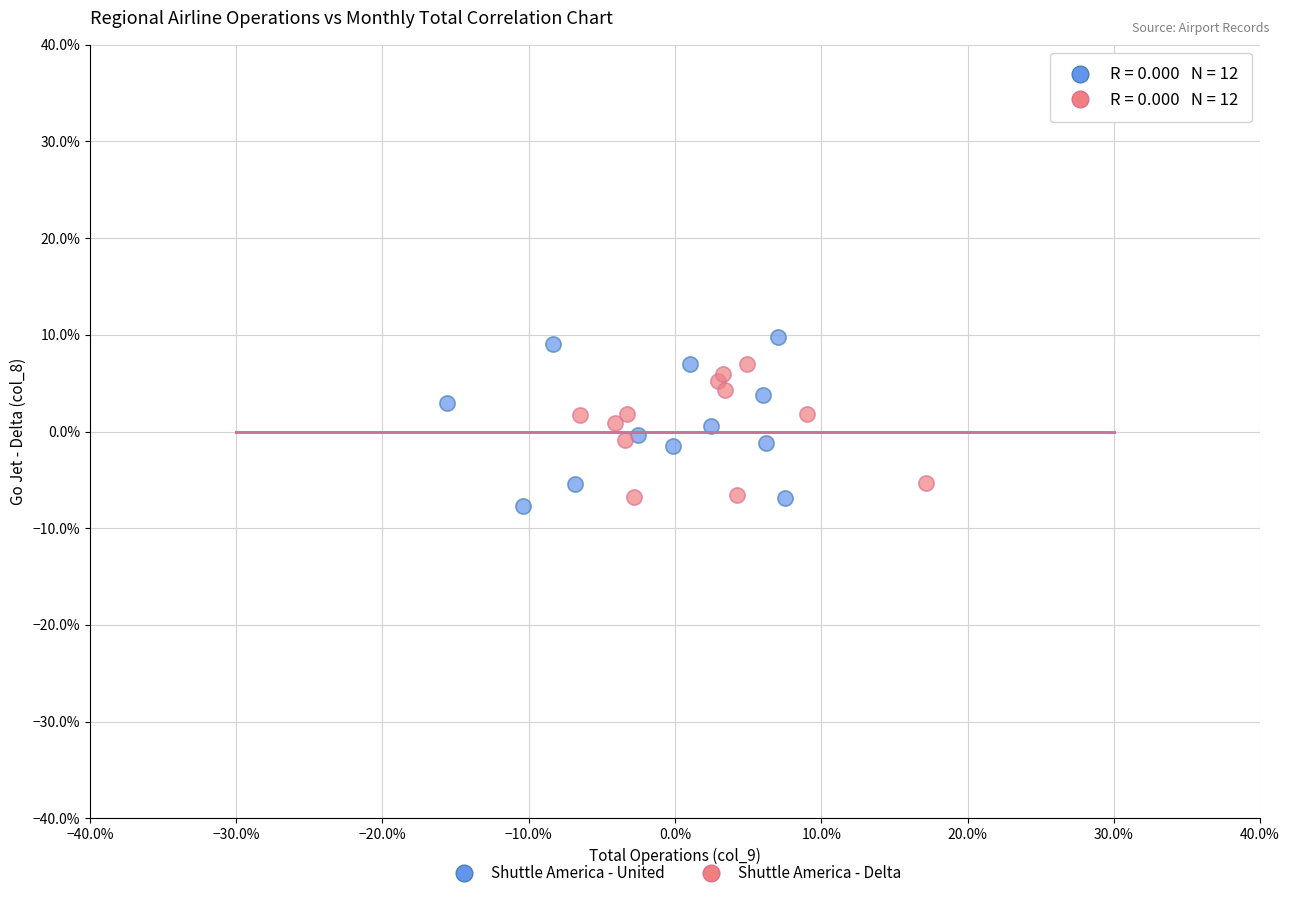

Which series contains the lowest Y value?

Shuttle America - United